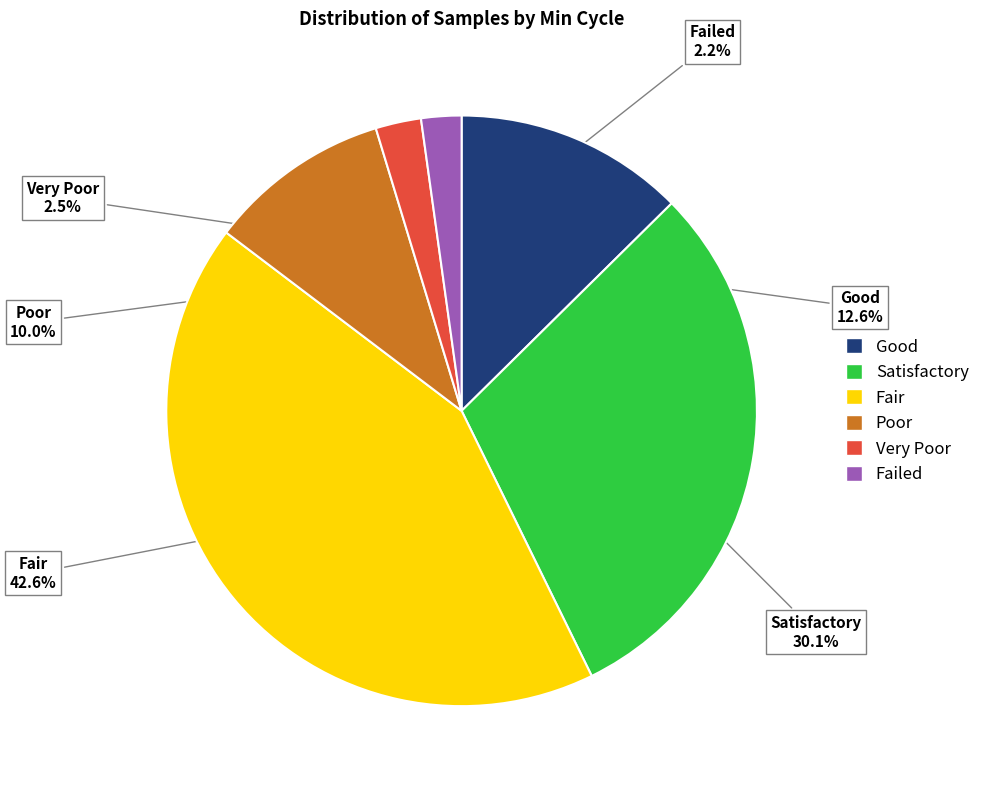

Is there a majority slice in this chart?

No